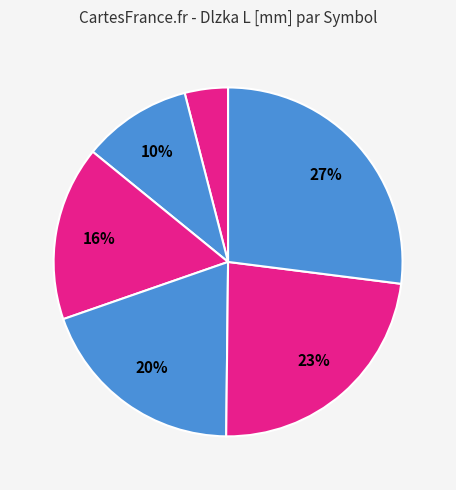

Does PLTS500 represent more than half of the total?

No